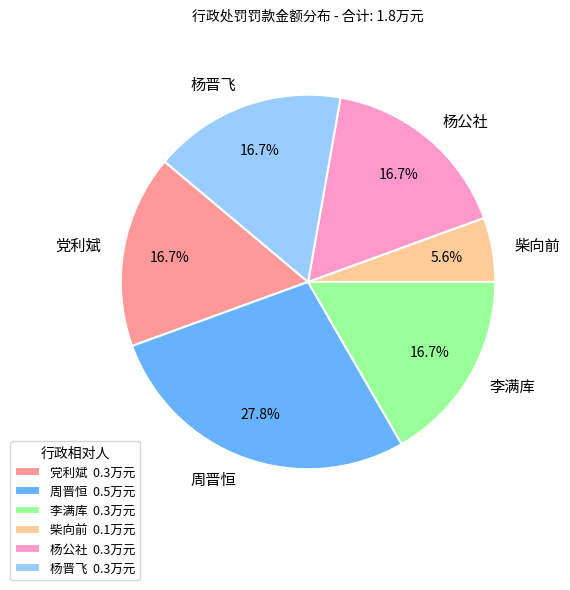

To the nearest percent, what is the combined percentage of 柴向前 and 周晋恒?

33%